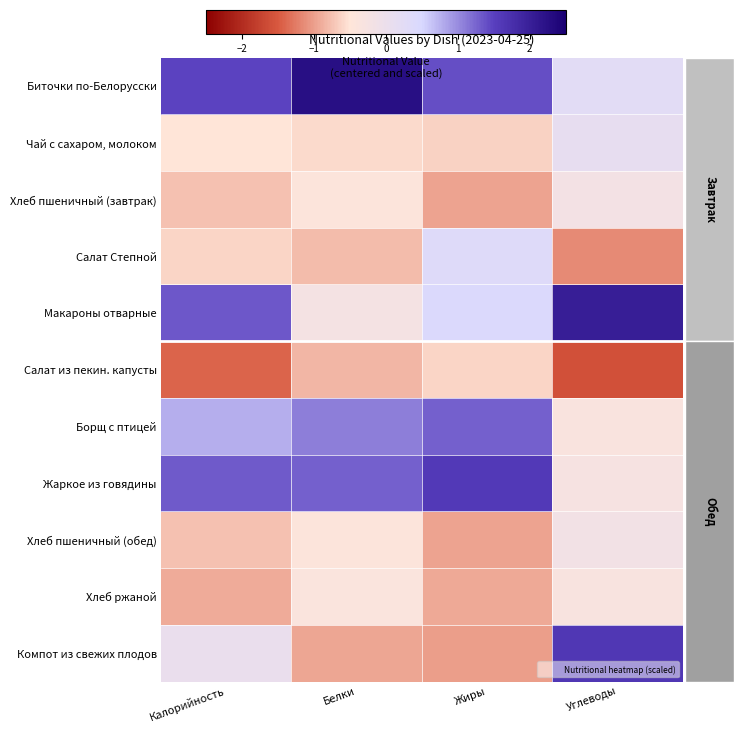

What is the difference between the highest and lowest values at Калорийность?

2.9